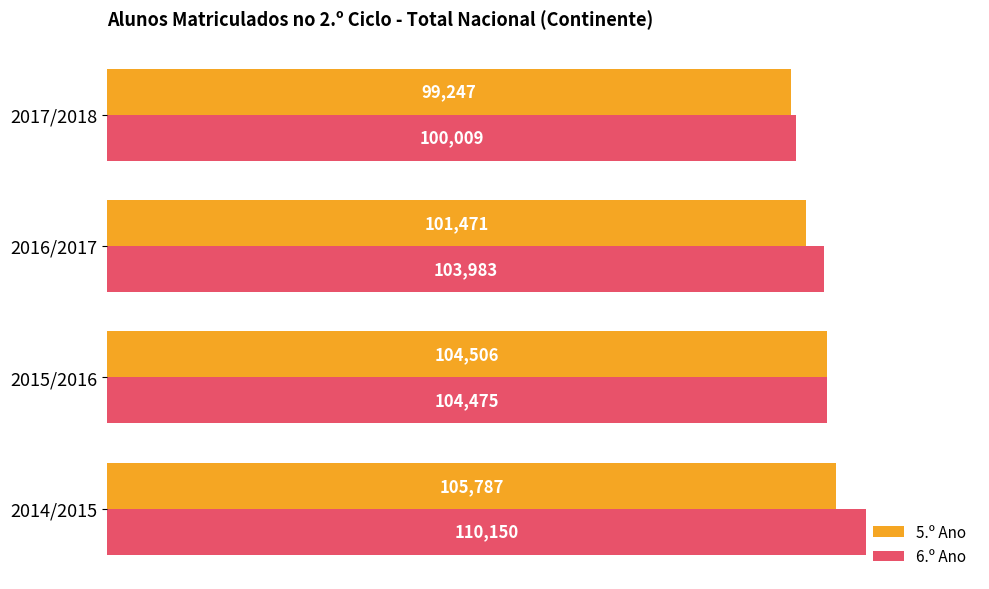

List the series in order of their peak value, lowest first.

5.º Ano, 6.º Ano